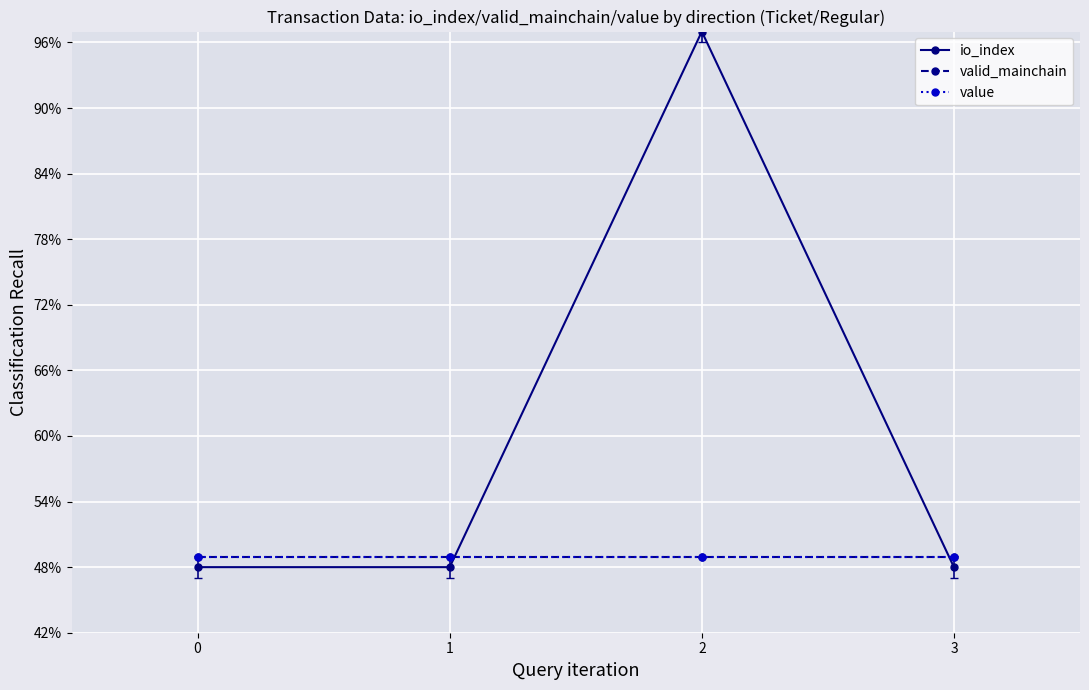

What is the total value across all series at 1?

1.5